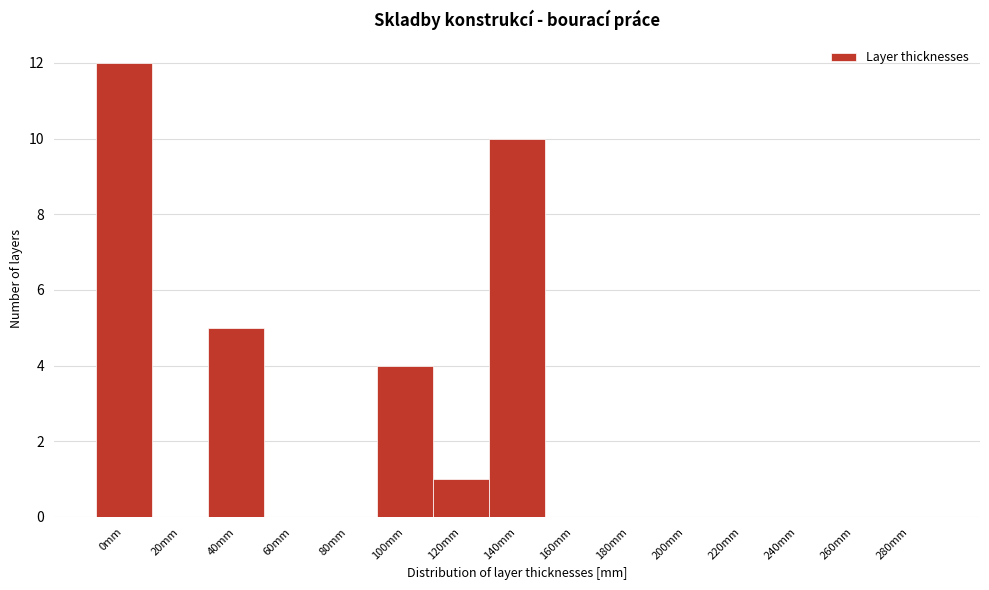

Reading right to left, extract all data points from this chart.

280mm=0	260mm=0	240mm=0	220mm=0	200mm=0	180mm=0	160mm=0	140mm=10	120mm=1	100mm=4	80mm=0	60mm=0	40mm=5	20mm=0	0mm=12